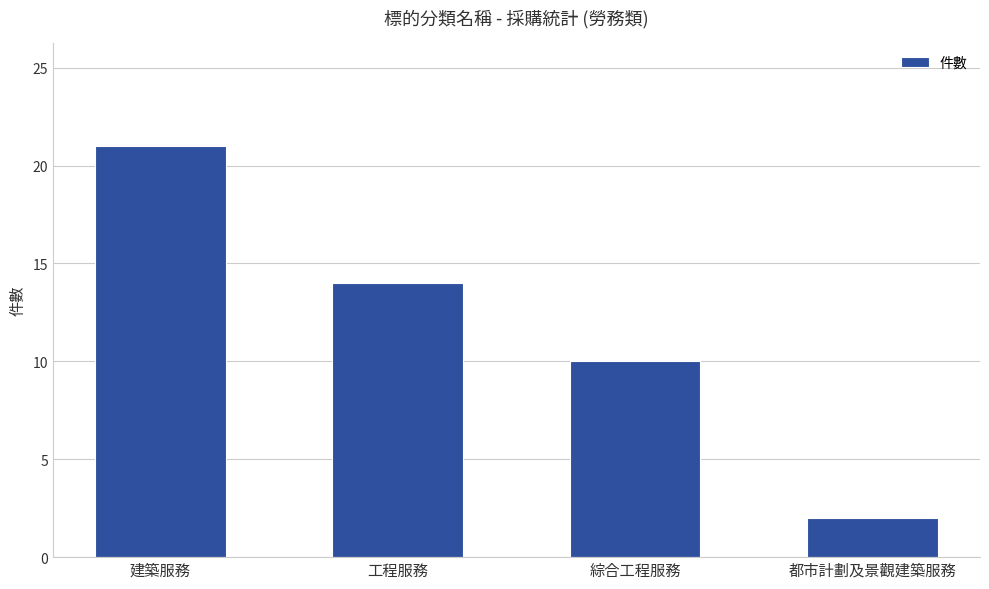

What is the smallest value displayed?

2